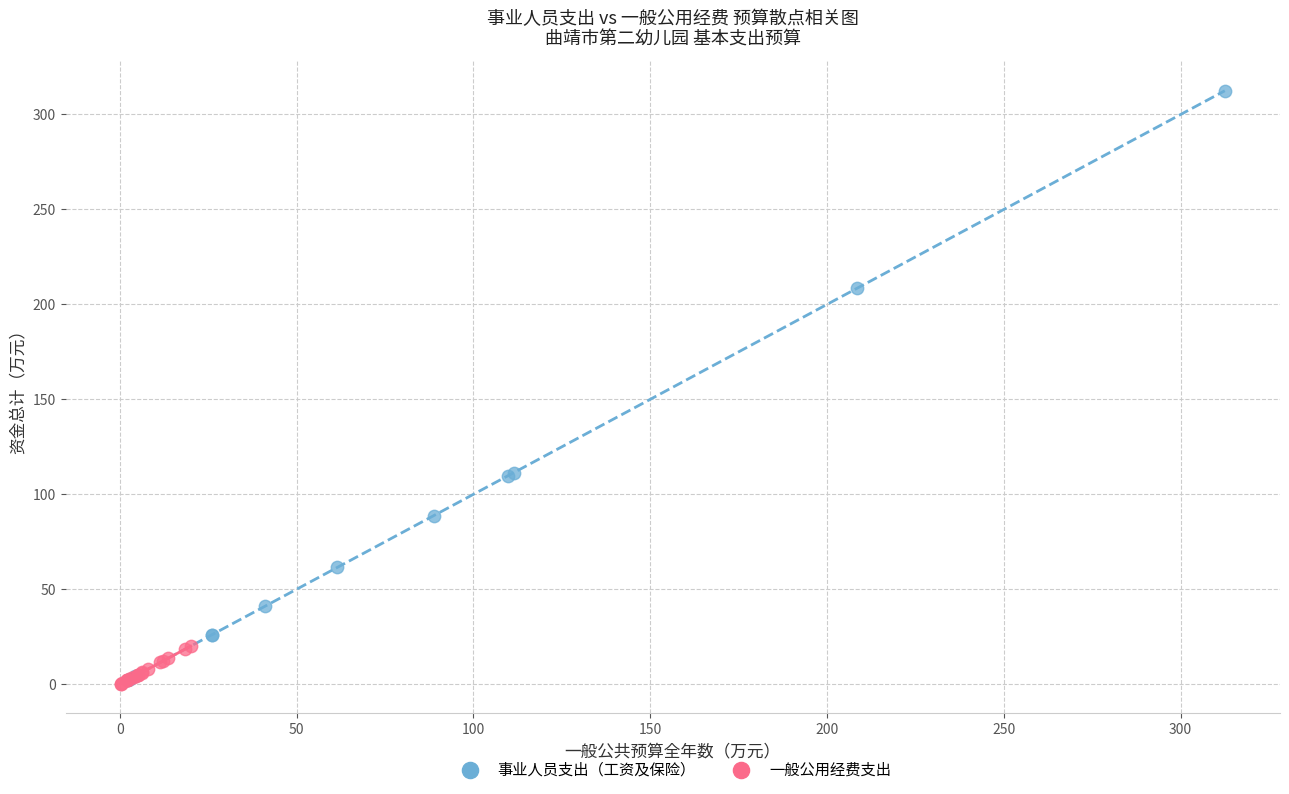

Which series has the largest Y range (max minus min)?

事业人员支出（工资及保险）